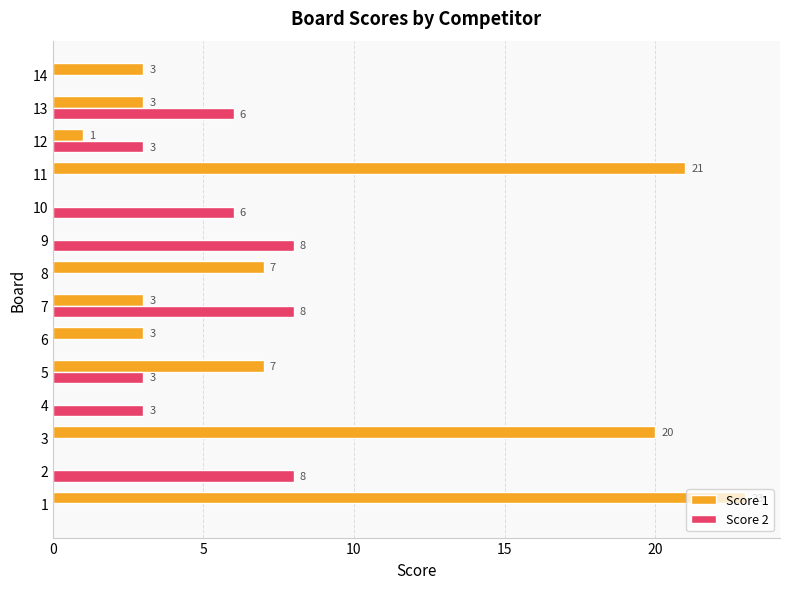

True or false: Score 1 has a value of 5 at 6.

False